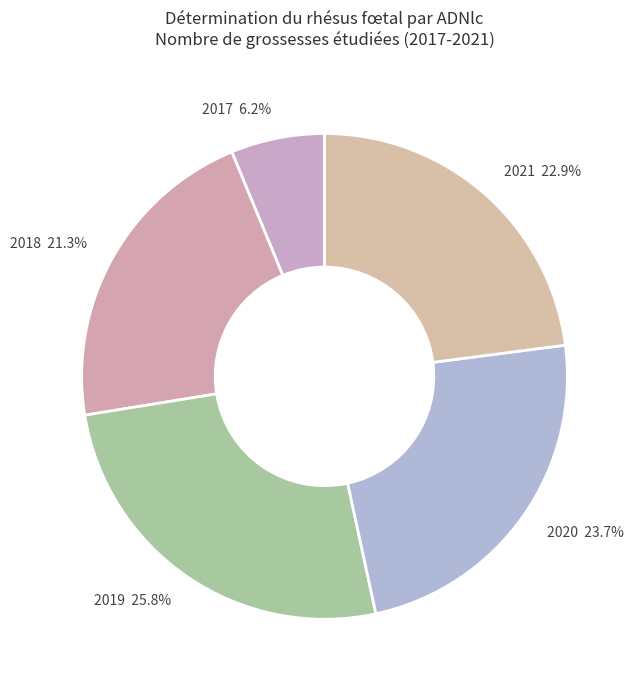

Do 2018 21.3% and 2019 25.8% together represent more than half of the pie?

No